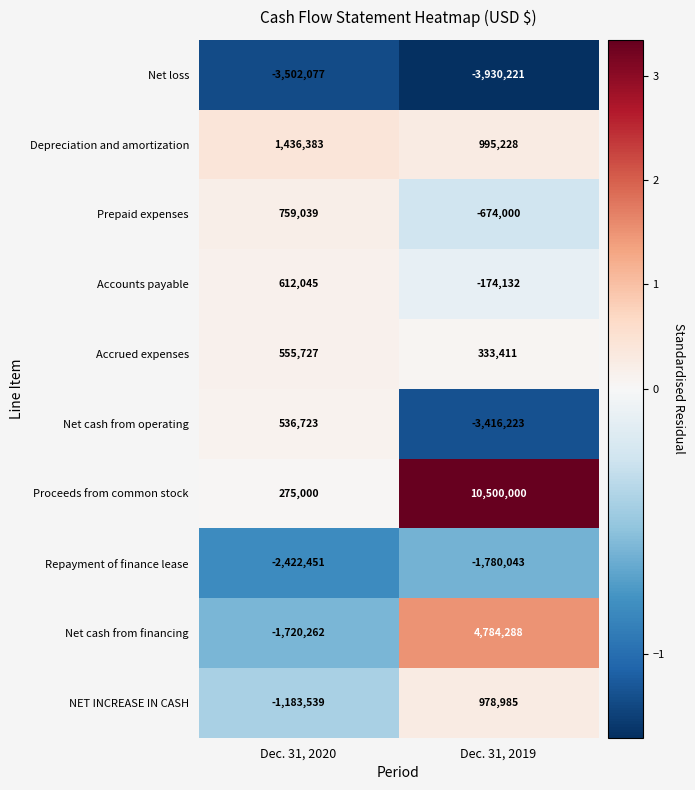

What is the total value across all series at Dec. 31, 2019?

7617293